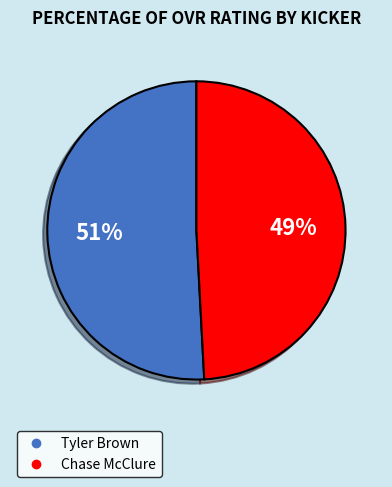

To the nearest percent, what is the difference between the Tyler Brown and Chase McClure slice percentages?

2%